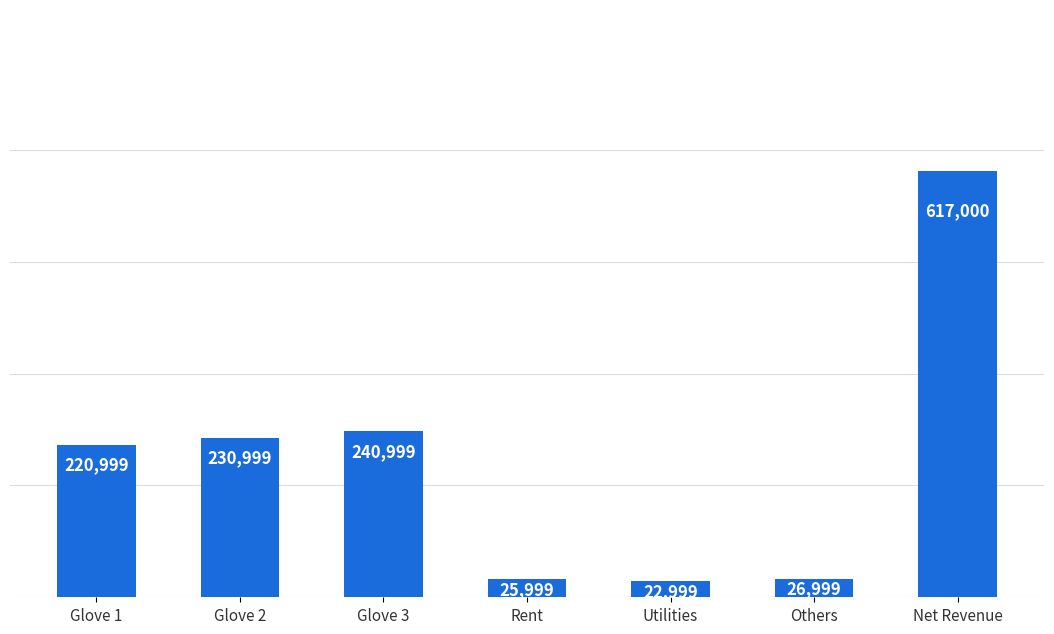

Where is the data nearest to the value 319999?

Glove 3